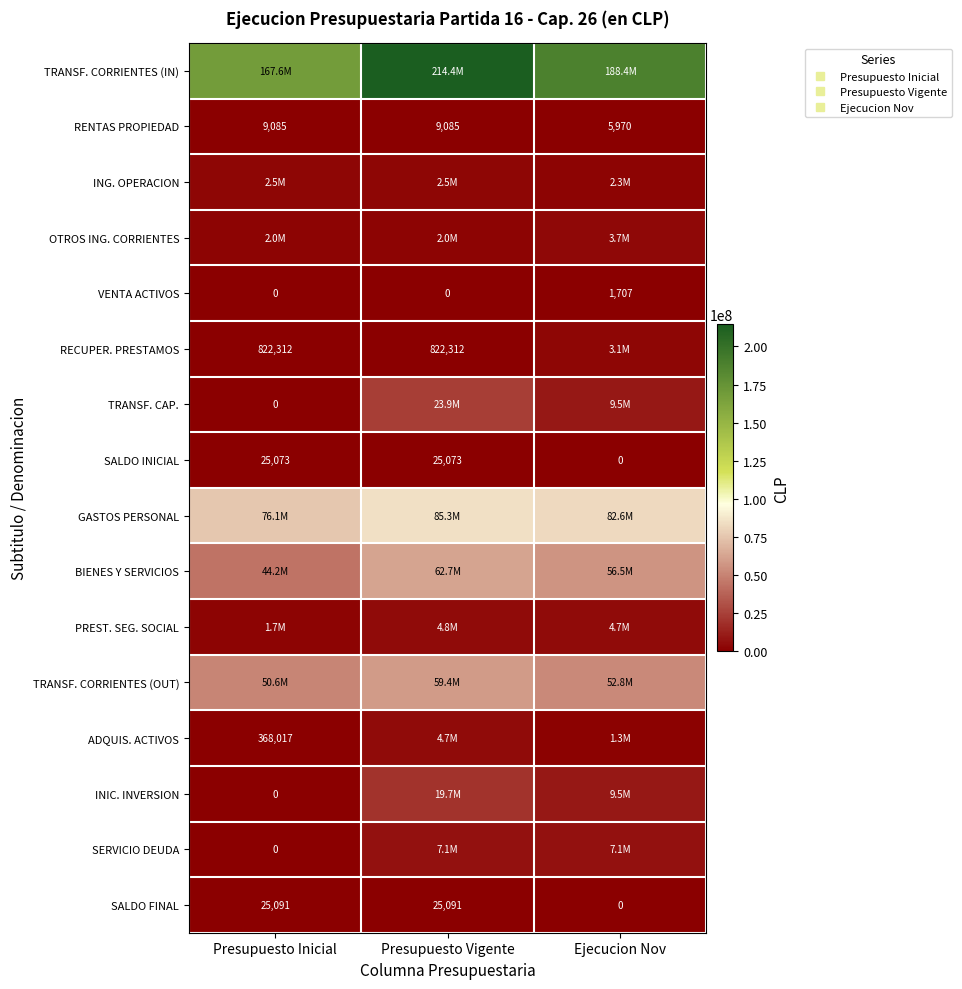

At which category is the sum across all series the highest?

Presupuesto Vigente